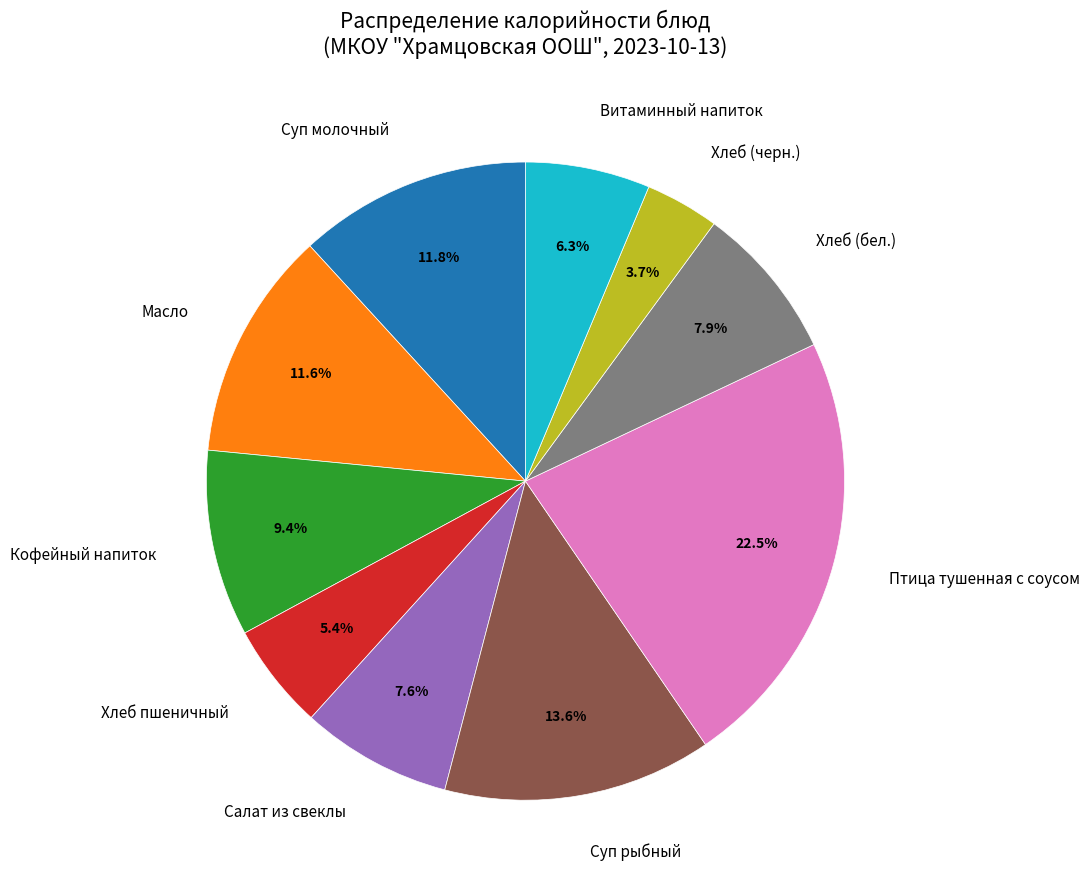

Is it true that Салат из свеклы is 1% of the pie?

False